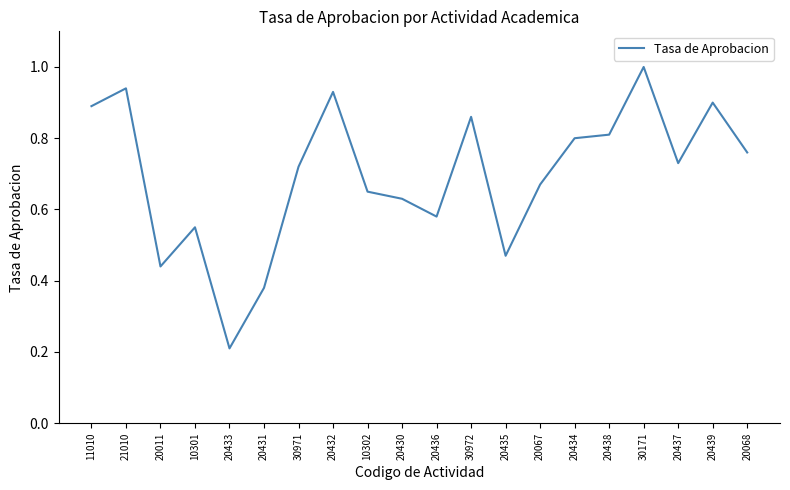

At which category does the chart reach its minimum across all series?

20433